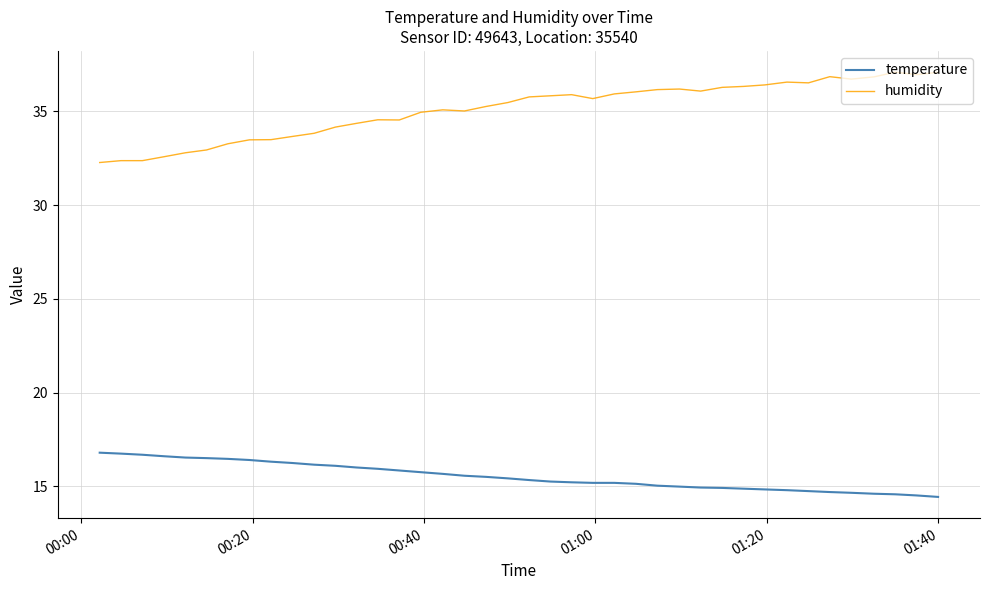

What is the maximum value for humidity?

37.1